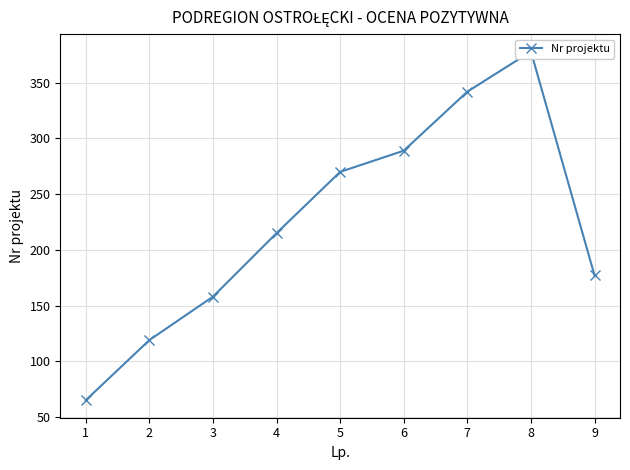

What is the average value?

224